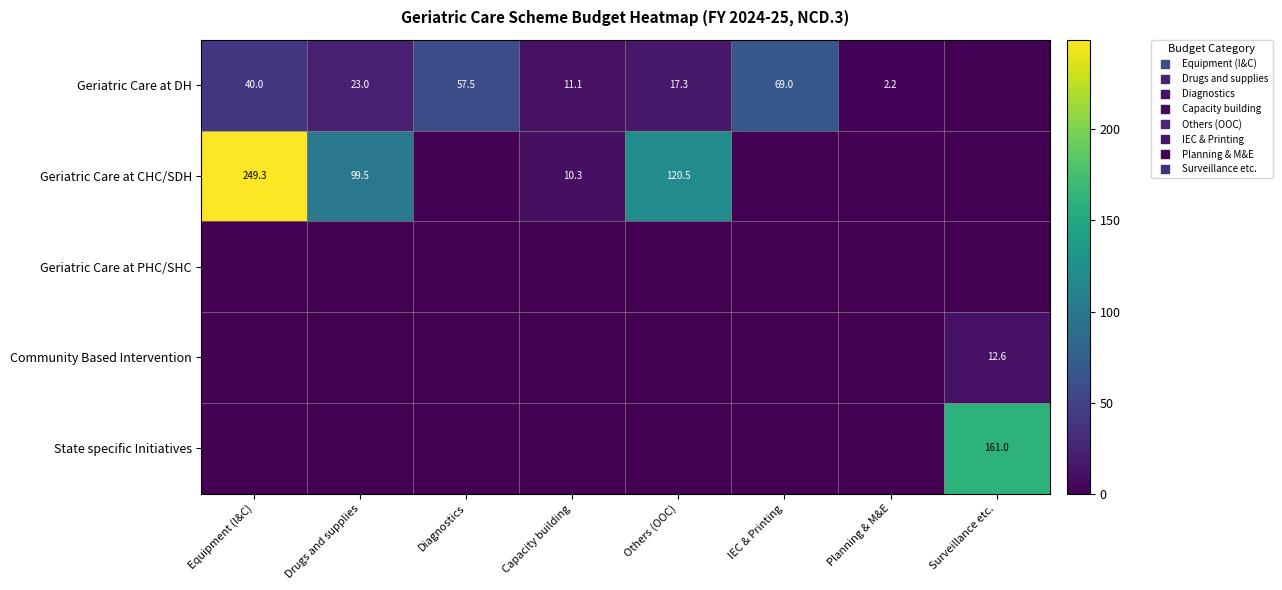

Which category has the lowest value in the Geriatric Care at CHC/SDH series?

Diagnostics